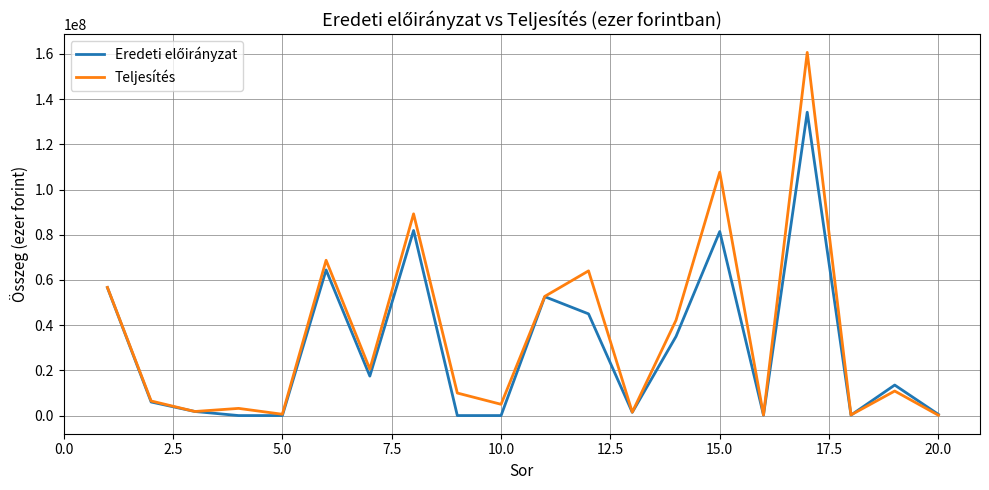

Which series has the widest spread of values?

Teljesítés